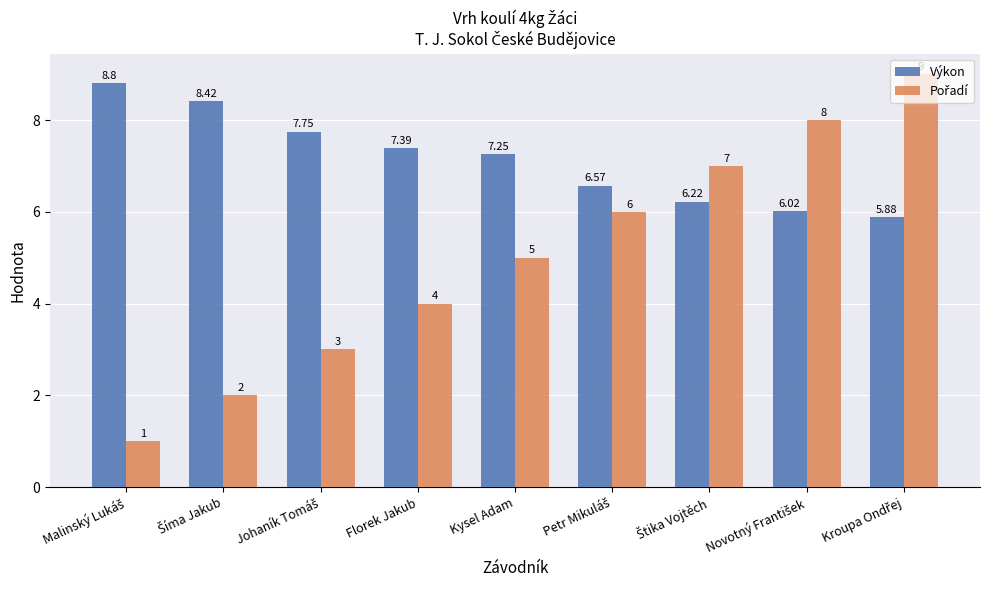

What is the difference between the second highest and minimum values in the Výkon series?

2.5